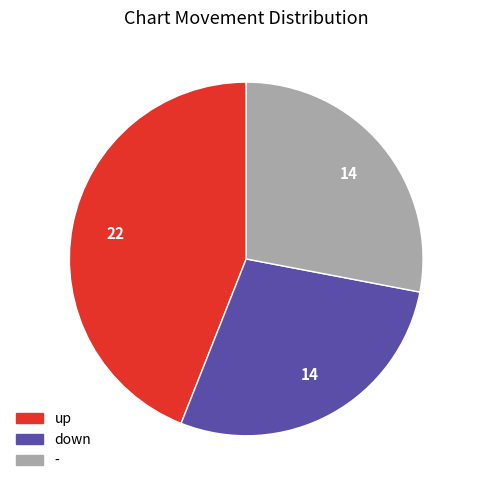

Is the sum of up and - greater than half?

Yes